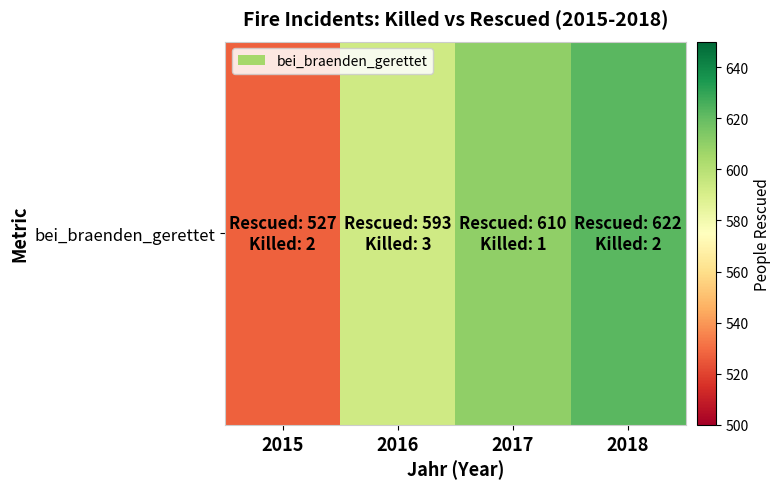

Reading right to left, transcribe all the data shown in this chart.

2018=622	2017=610	2016=593	2015=527